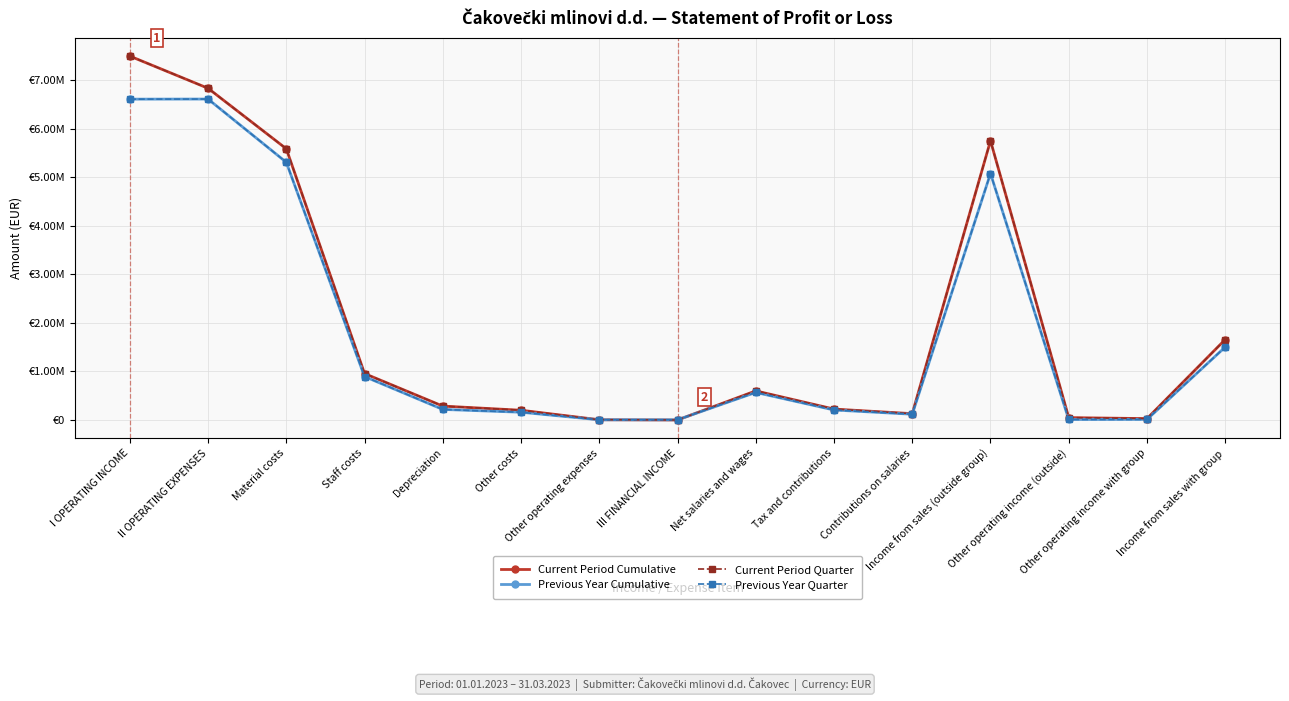

Does the chart have visible grid lines?

Yes